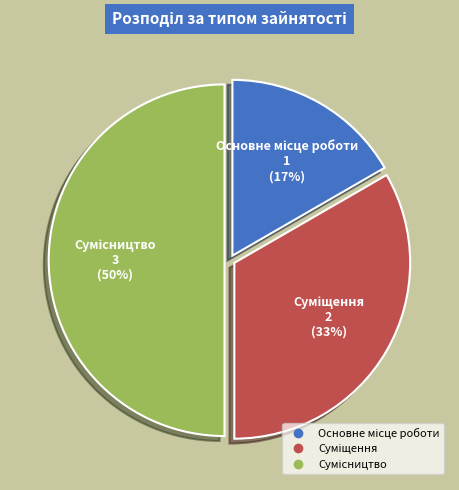

To the nearest percent, what is the difference between the largest and smallest slice percentages?

33%